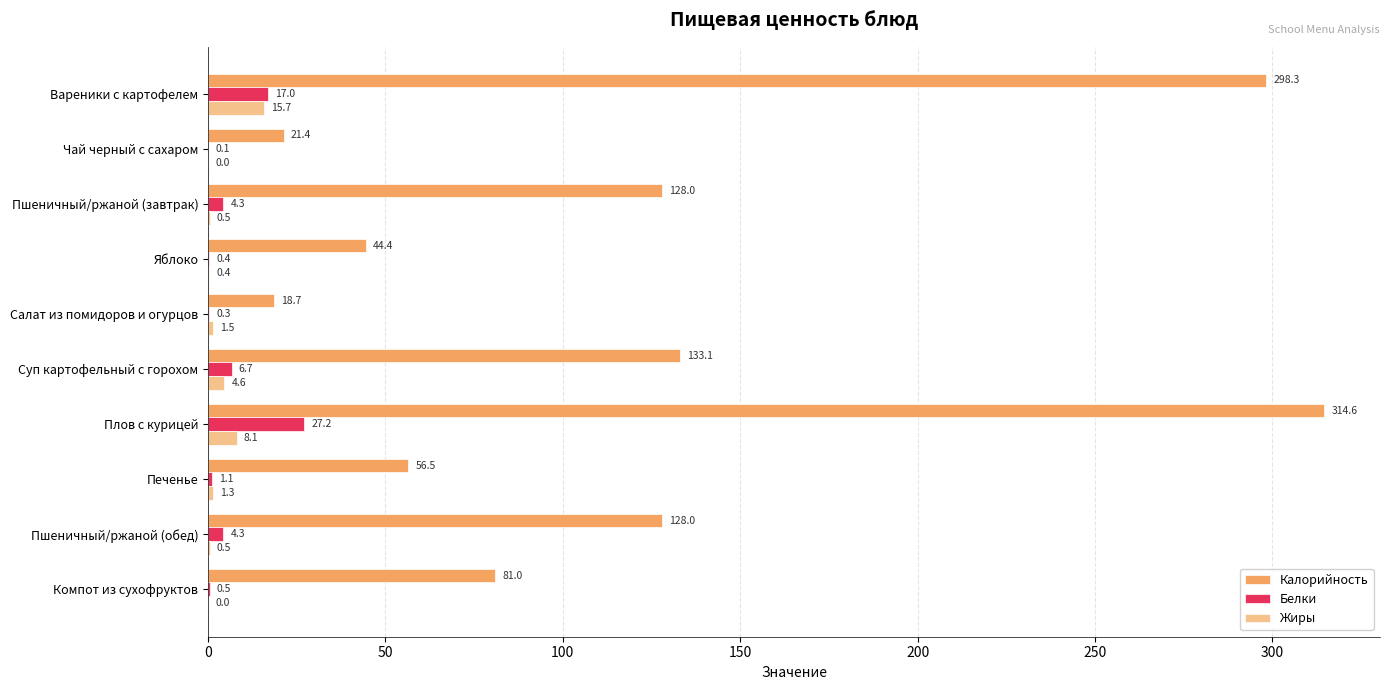

The Белки series shows 0.3 at Салат из помидоров и огурцов. True or false?

True